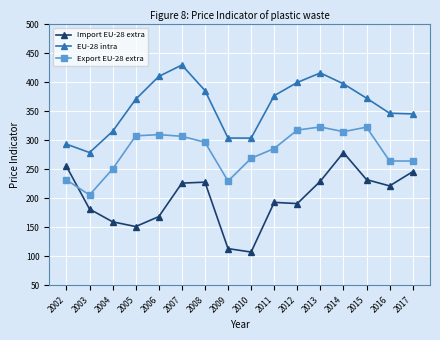

Where is EU-28 intra nearest to the value 354?

2016